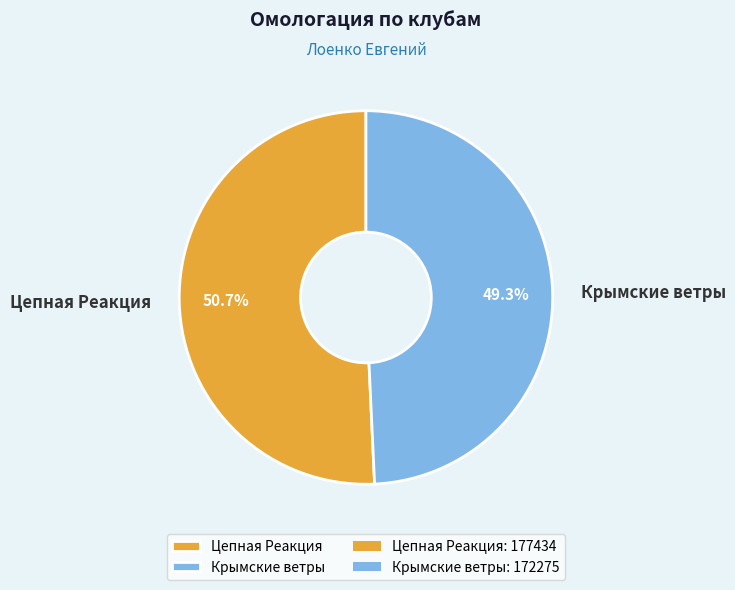

What is the largest slice in the pie chart?

Цепная Реакция